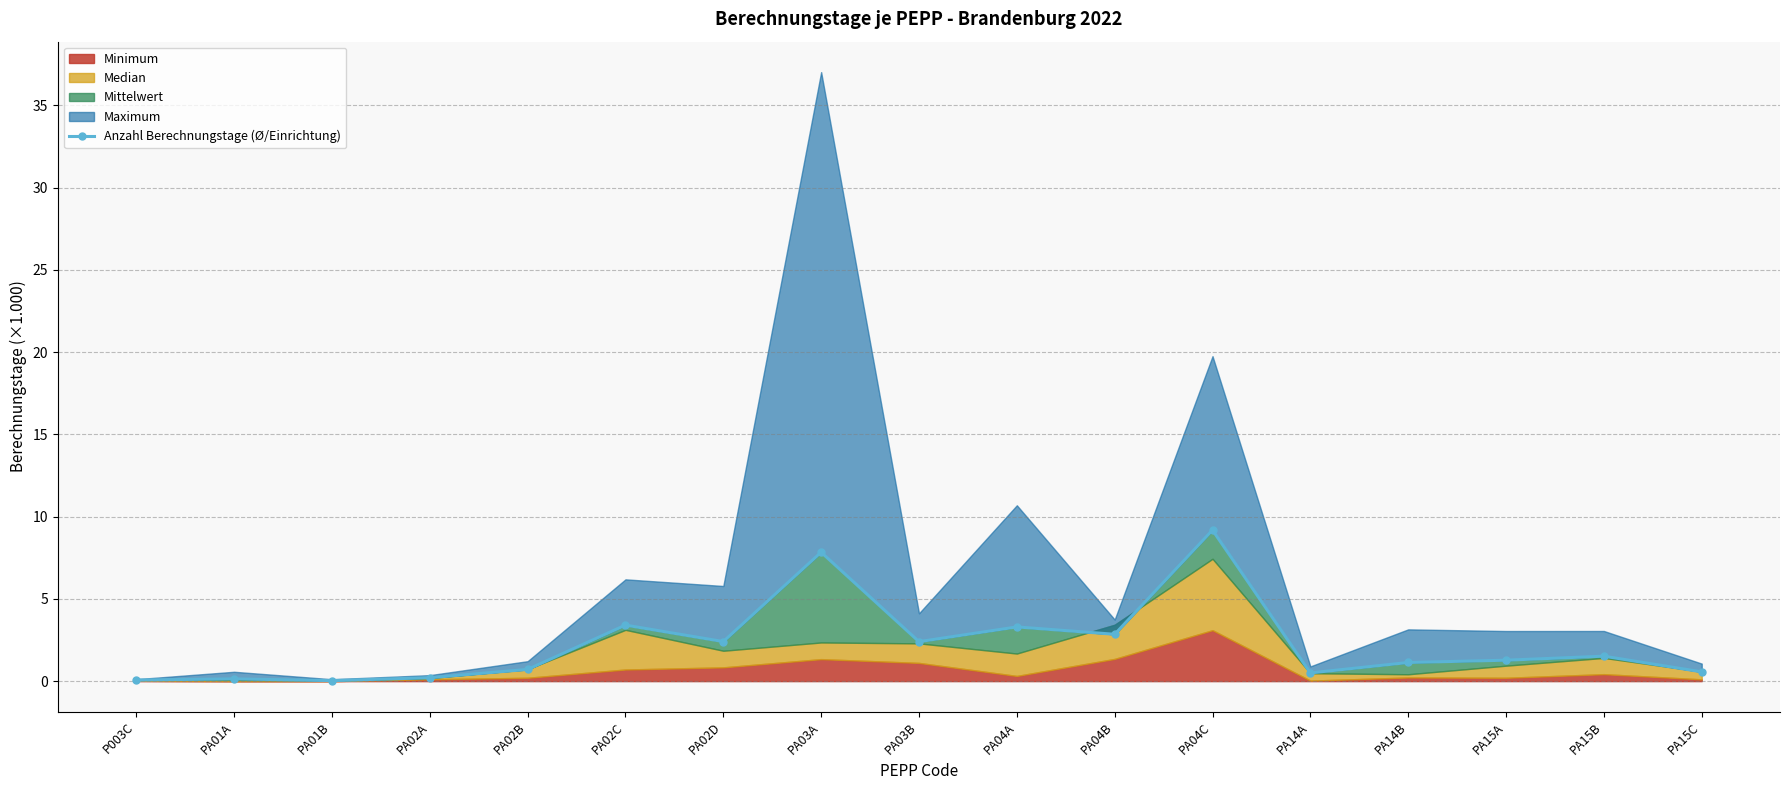

The chart shows a value of 3.4 at PA02C. True or false?

True